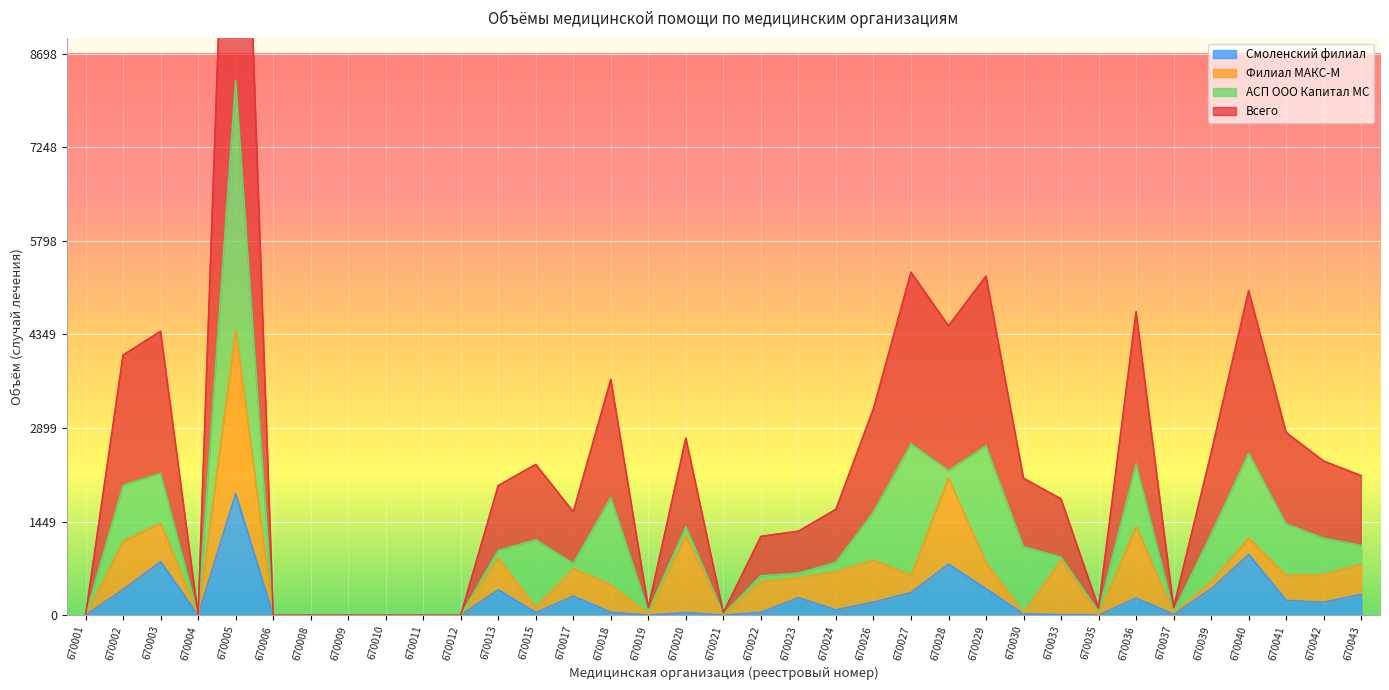

At which category is the sum across all series the highest?

670005